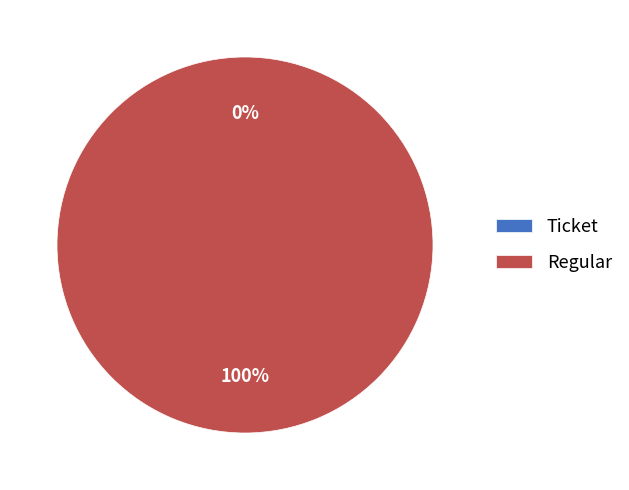

Is there any slice that represents more than half of the pie?

Yes